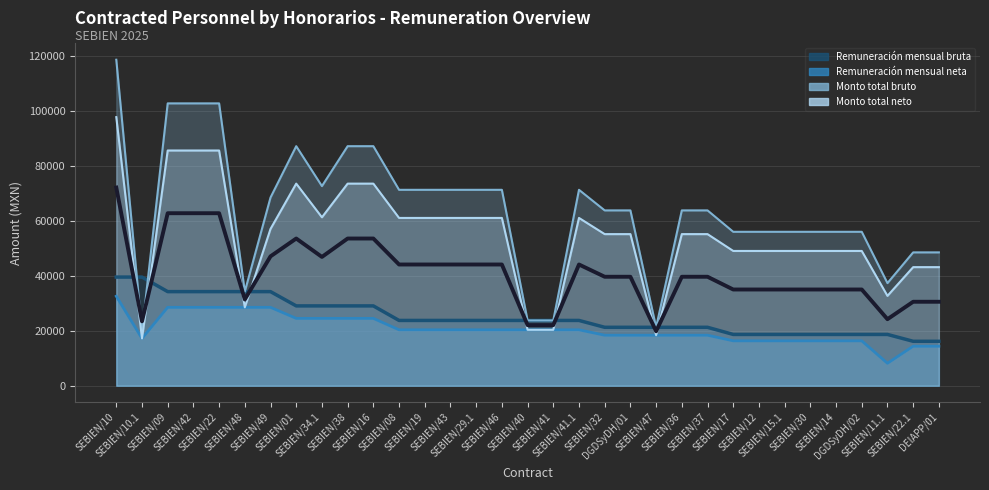

How many lines are shown in the chart?

4